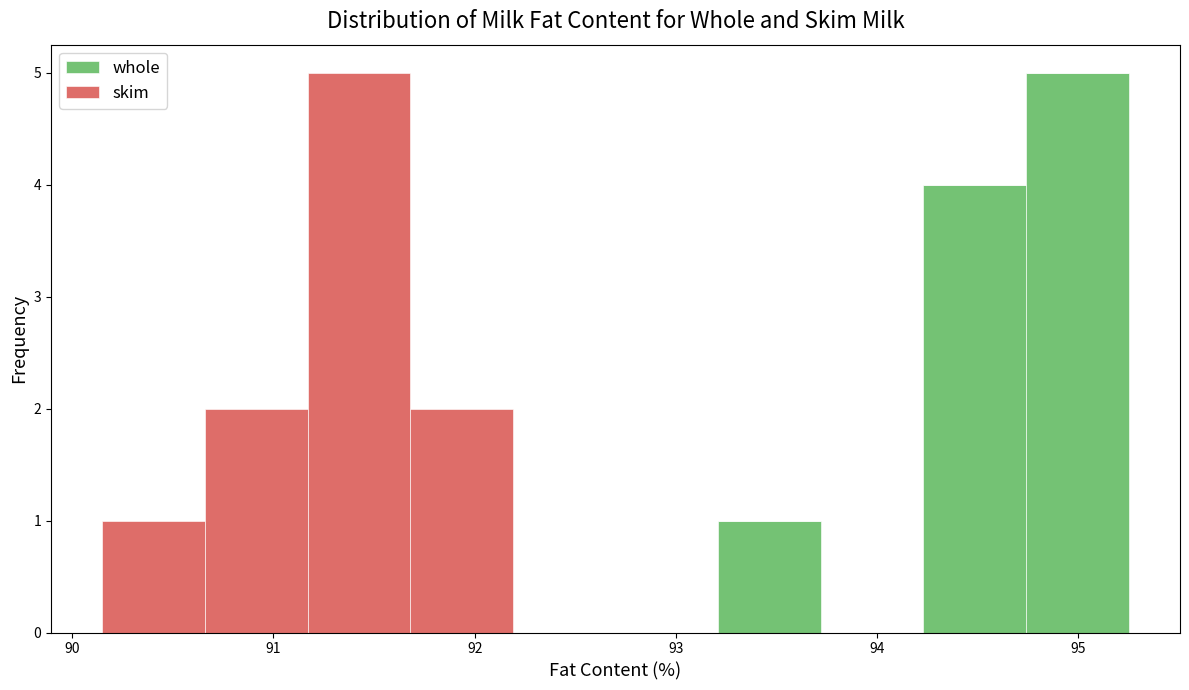

What is the total height of the stacked bar covering 94.23 to 94.74 on the x-axis? Neither the bar edges nor the heights are printed on the chart, so give them approximately, as read against the axes.

4